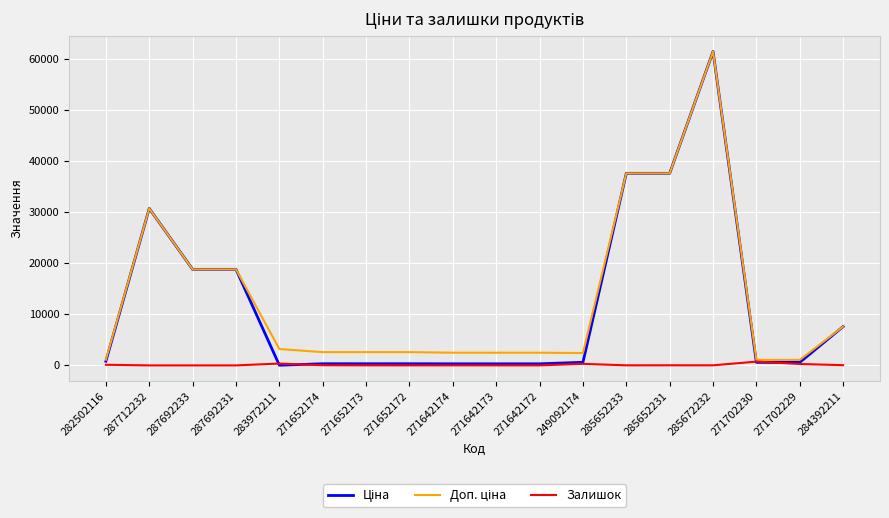

At how many categories does at least one series exceed 26233?

4